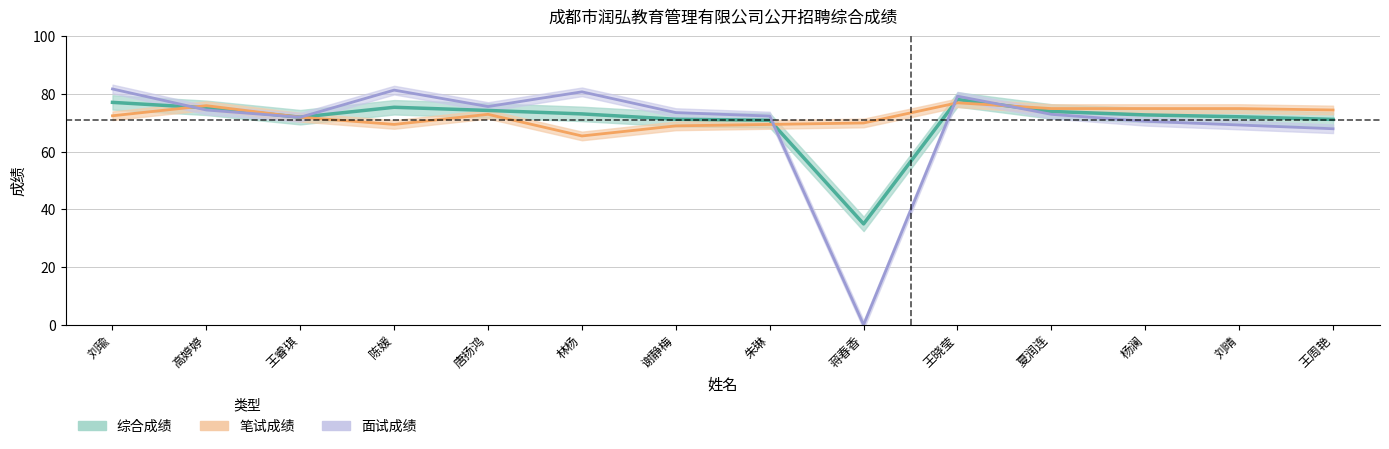

How many interior local valleys does the 面试成绩 series have?

3